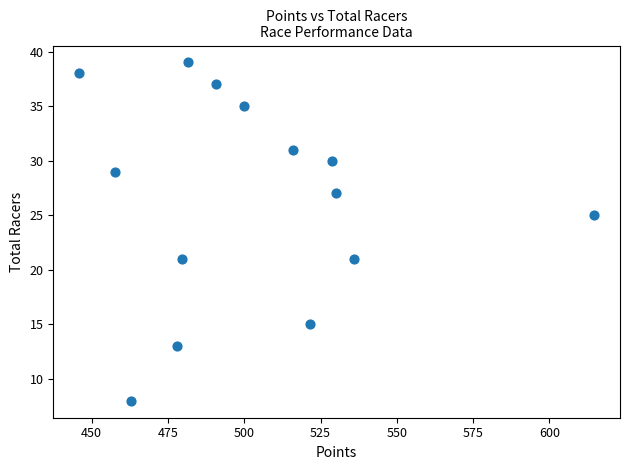

What is the range of Y values (max minus min)?

31